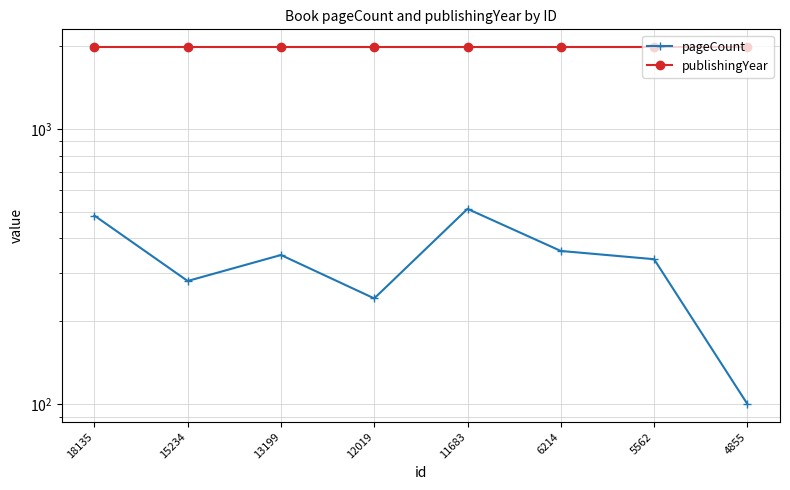

Is it true that publishingYear equals 1237 at 18135?

False